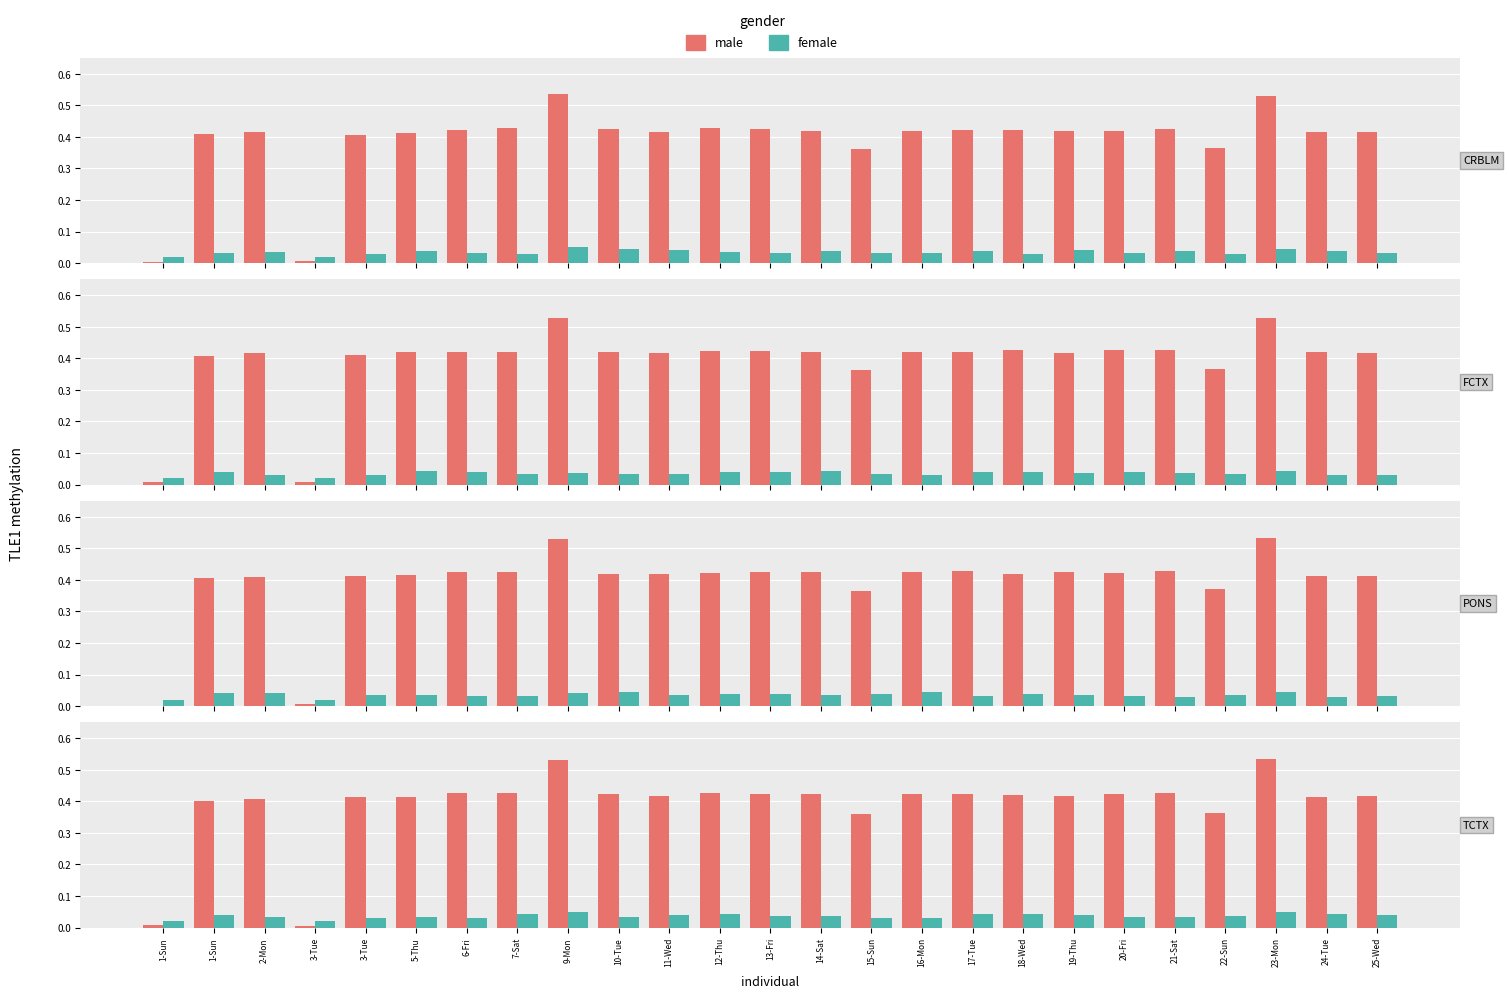

Rank the series by their maximum value, from highest to lowest.

male, female